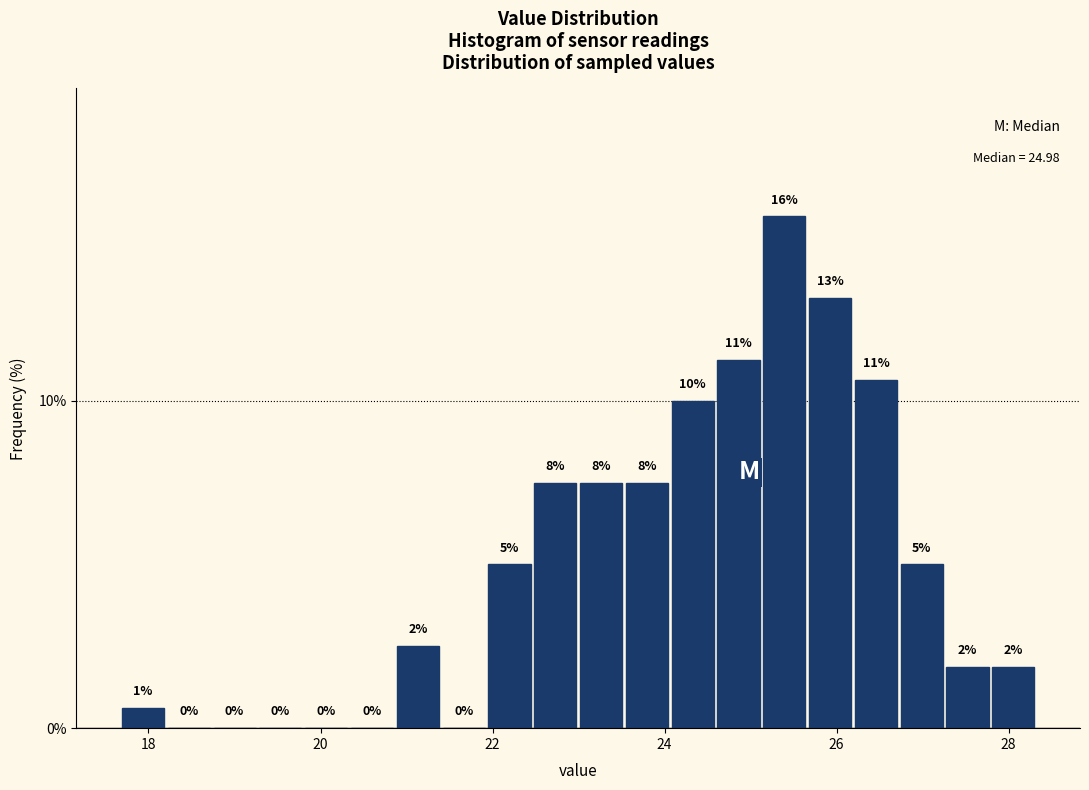

Read against the x-axis, roughly where is the centre of the tallest bar?

25.4